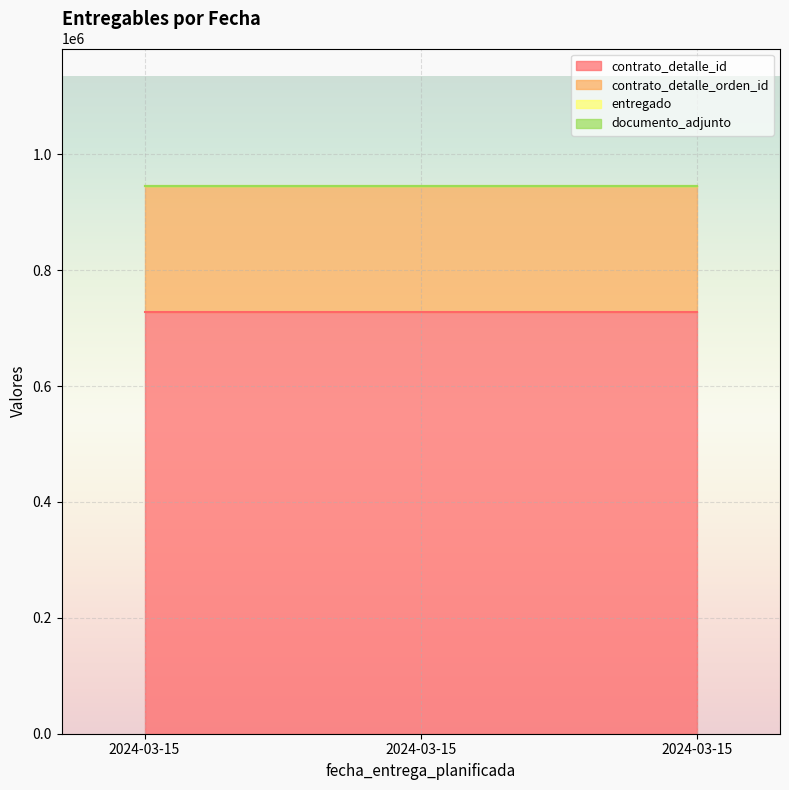

Which category has the highest value in the contrato_detalle_id series?

2024-03-15